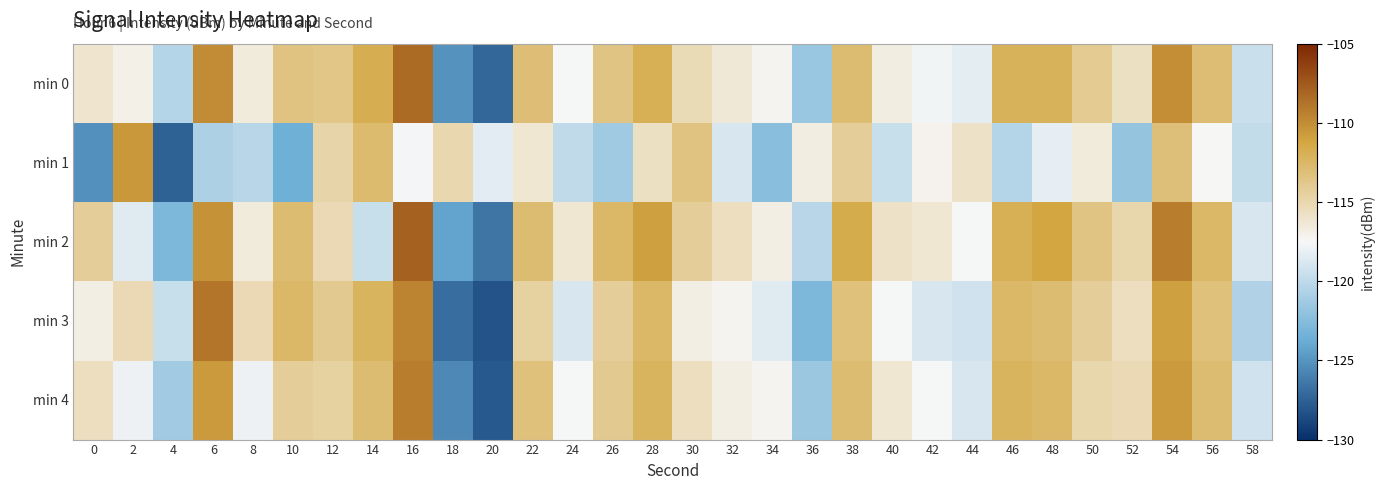

Reading left to right, extract all data points from this chart.

min 0: 0=-116.0	2=-117.0	4=-120.5	6=-109.9	8=-116.5	10=-113.5	12=-113.7	14=-111.7	16=-108.4	18=-125.0	20=-127.3	22=-113.0	24=-117.5	26=-113.5	28=-111.9	30=-115.3	32=-116.4	34=-117.3	36=-121.6	38=-112.8	40=-116.8	42=-117.8	44=-118.3	46=-112.1	48=-112.1	50=-114.0	52=-115.7	54=-110.1	56=-113.0	58=-119.5
min 1: 0=-125.1	2=-110.5	4=-127.5	6=-120.8	8=-120.3	10=-123.5	12=-114.8	14=-112.8	16=-117.7	18=-115.0	20=-118.4	22=-116.2	24=-119.9	26=-121.3	28=-115.7	30=-113.5	32=-118.9	34=-122.3	36=-116.8	38=-114.2	40=-119.6	42=-117.1	44=-115.9	46=-120.5	48=-118.2	50=-116.6	52=-121.9	54=-113.1	56=-117.5	58=-119.8
min 2: 0=-114.2	2=-118.6	4=-122.9	6=-110.2	8=-116.6	10=-112.9	12=-115.2	14=-119.6	16=-107.9	18=-124.2	20=-126.6	22=-112.9	24=-116.2	26=-112.6	28=-110.9	30=-114.2	32=-115.6	34=-116.9	36=-120.2	38=-111.6	40=-115.9	42=-116.2	44=-117.6	46=-111.9	48=-111.2	50=-113.6	52=-114.9	54=-109.2	56=-112.6	58=-118.9
min 3: 0=-116.9	2=-115.2	4=-119.6	6=-108.9	8=-115.2	10=-112.6	12=-113.9	14=-112.2	16=-109.6	18=-126.9	20=-128.2	22=-114.6	24=-118.9	26=-114.2	28=-112.6	30=-116.9	32=-117.2	34=-118.6	36=-122.9	38=-113.2	40=-117.6	42=-118.9	44=-119.2	46=-112.6	48=-112.9	50=-114.2	52=-115.6	54=-110.9	56=-113.2	58=-120.6
min 4: 0=-115.6	2=-117.9	4=-121.2	6=-110.6	8=-117.9	10=-114.2	12=-114.6	14=-112.9	16=-109.2	18=-125.6	20=-127.9	22=-113.2	24=-117.6	26=-113.9	28=-112.2	30=-115.6	32=-116.9	34=-117.2	36=-121.6	38=-112.9	40=-116.2	42=-117.6	44=-118.9	46=-112.2	48=-112.6	50=-114.9	52=-115.2	54=-110.6	56=-112.9	58=-119.2